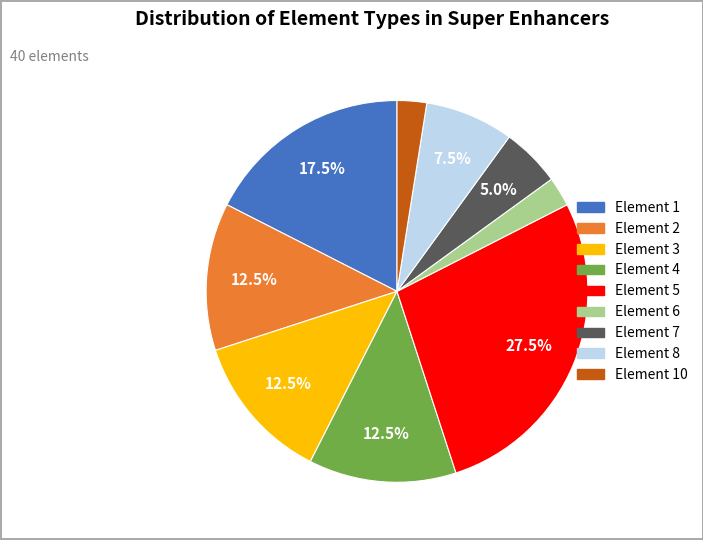

Is there any slice that represents more than half of the pie?

No